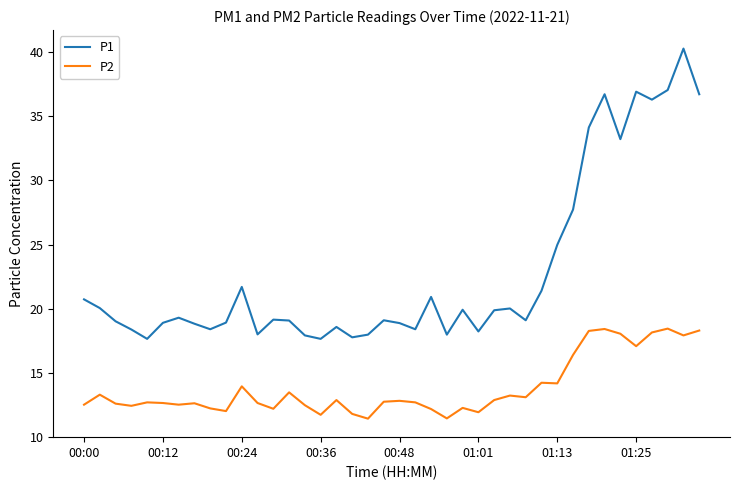

What is the lowest value of the P2 series?

11.4